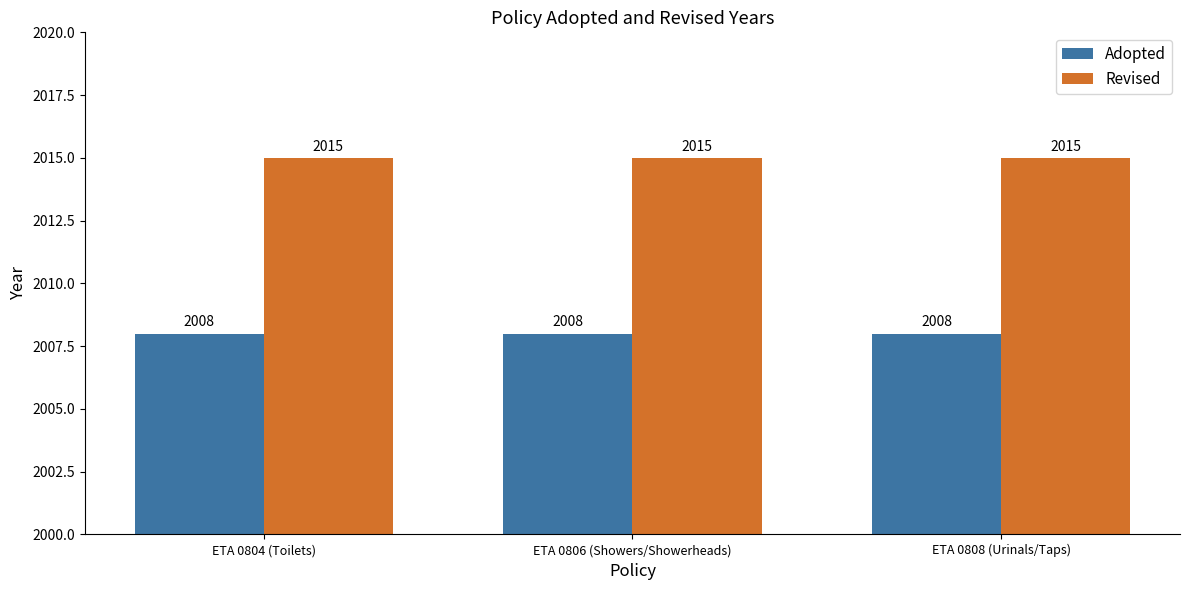

How many data points does each series have?

3